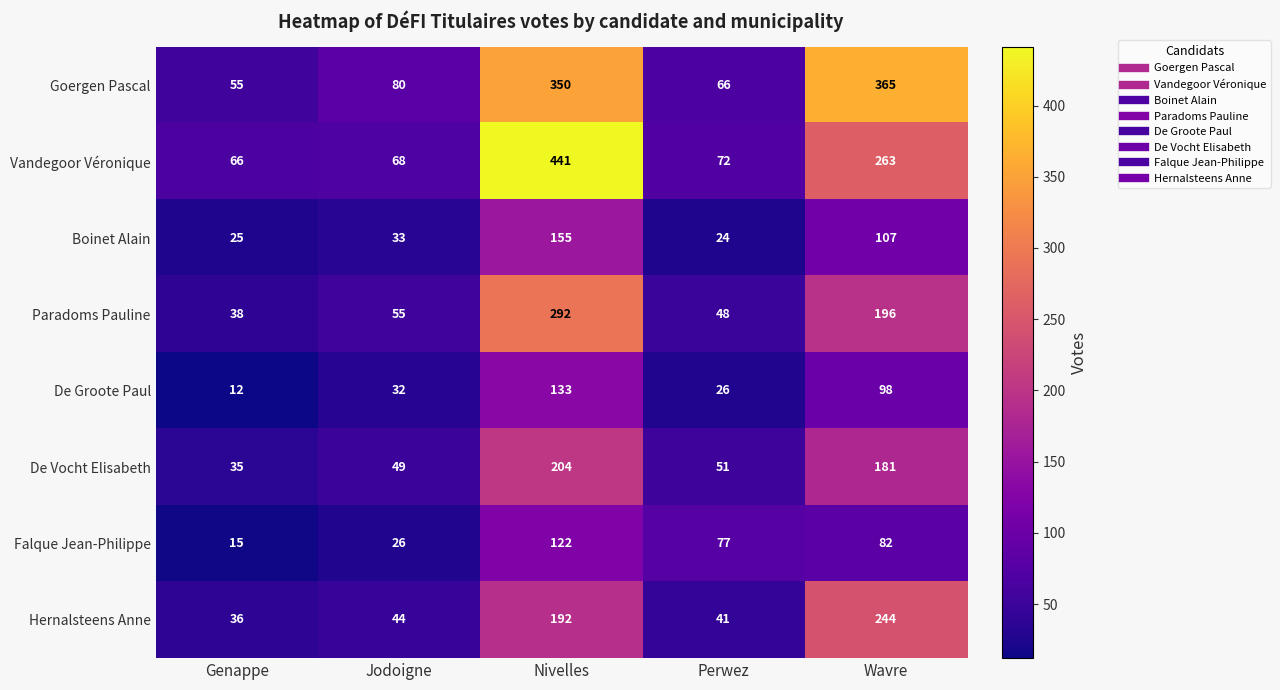

The Hernalsteens Anne series shows 44 at Jodoigne. True or false?

True